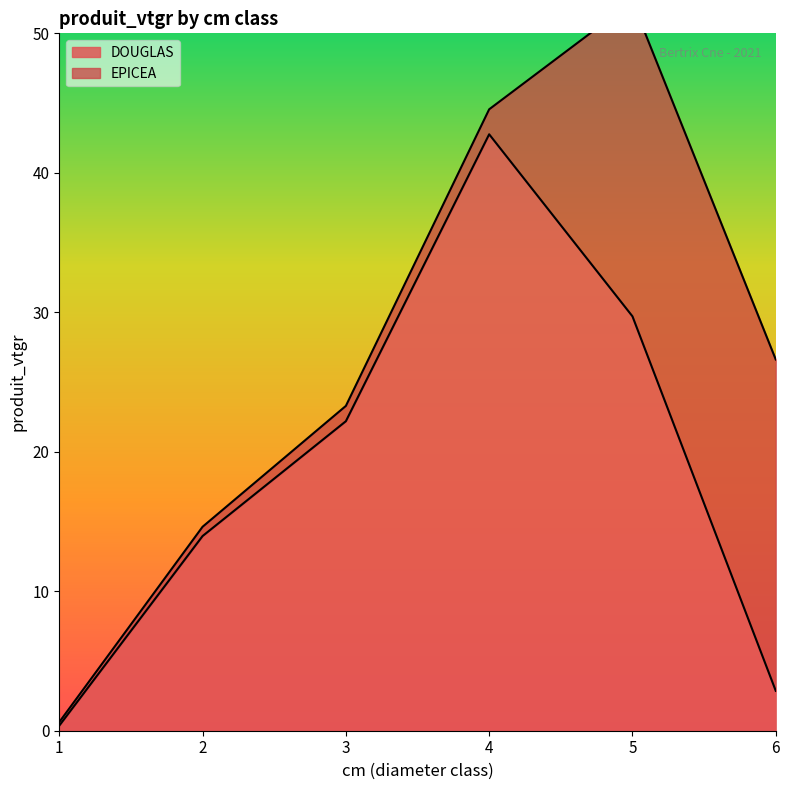

What is the smallest value displayed?

0.4